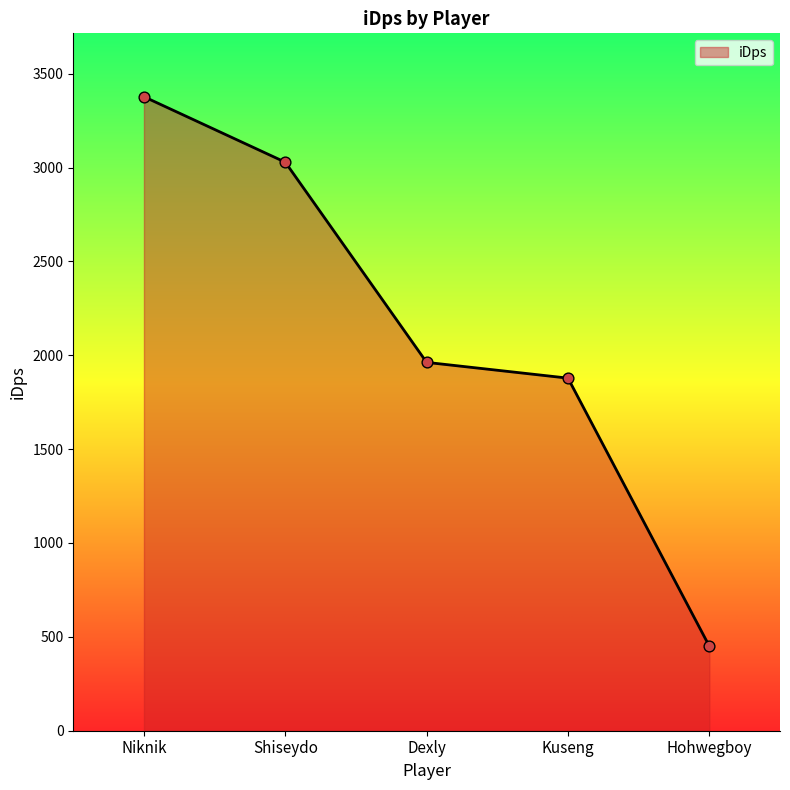

Which has a higher value, Kuseng or Hohwegboy?

Kuseng